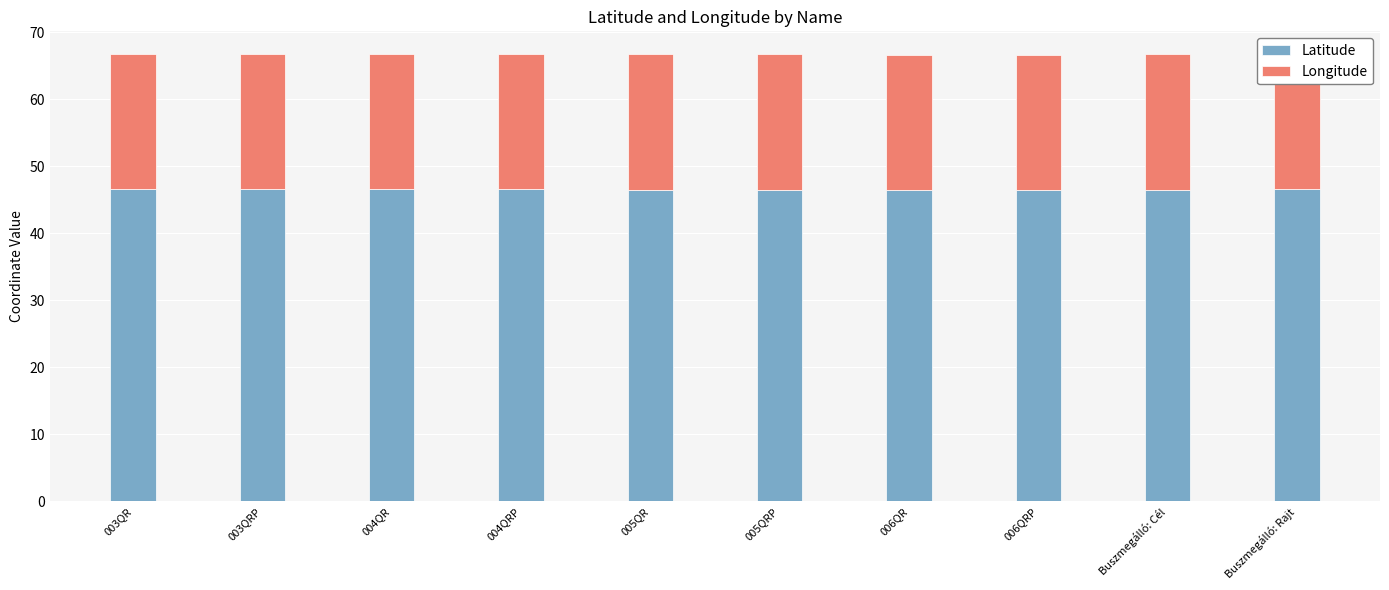

What is the maximum value for Latitude?

46.6